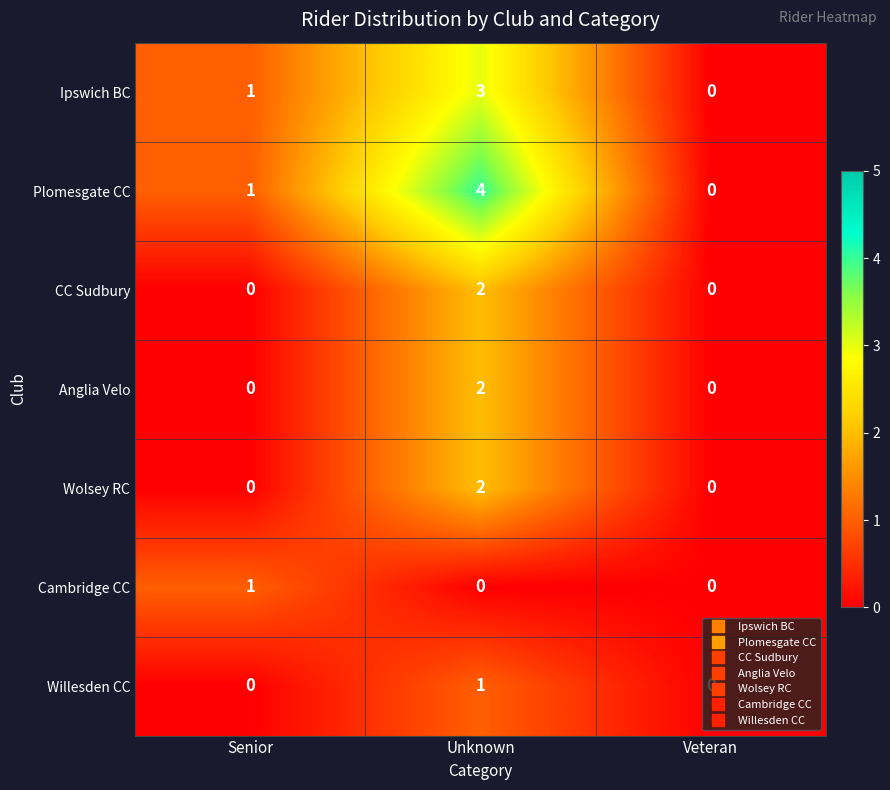

Which series has the largest total across all categories?

Plomesgate CC